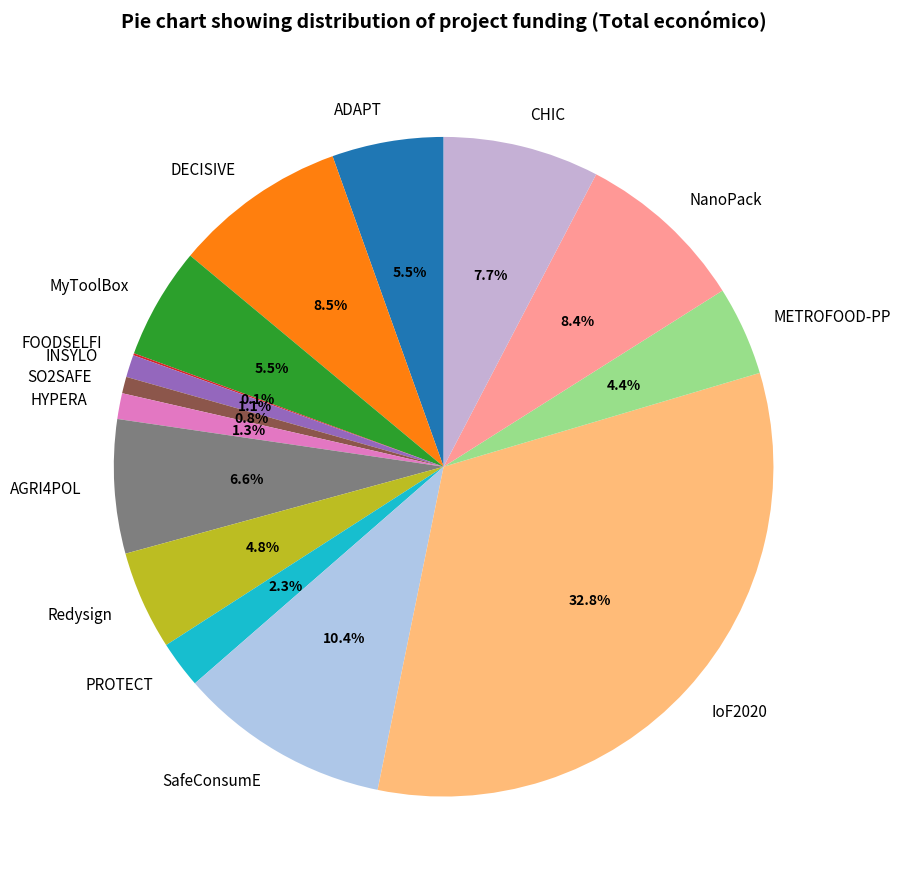

What percentage is NOT represented by NanoPack?

91.6%